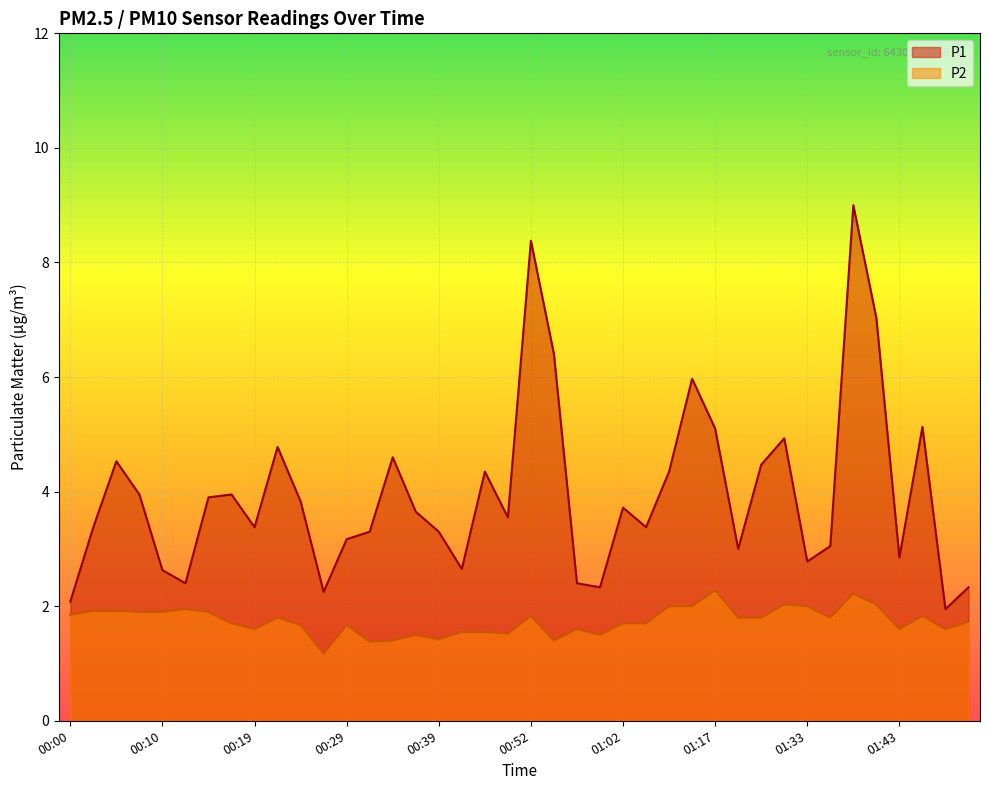

At which label does P2 reach its peak?

01:17